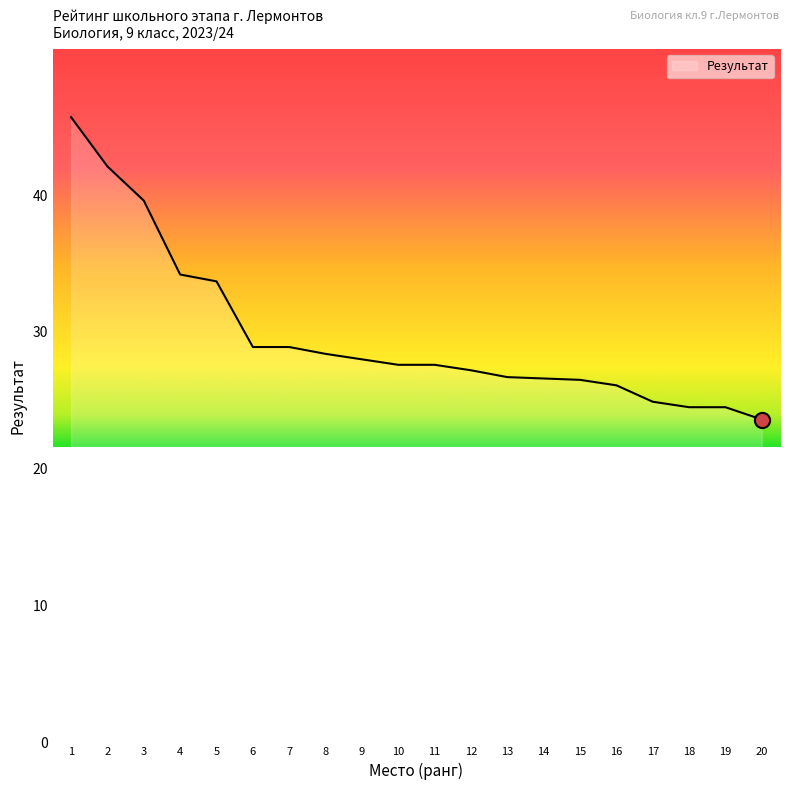

What is the ratio of the value at 2 to the value at 16?

1.6